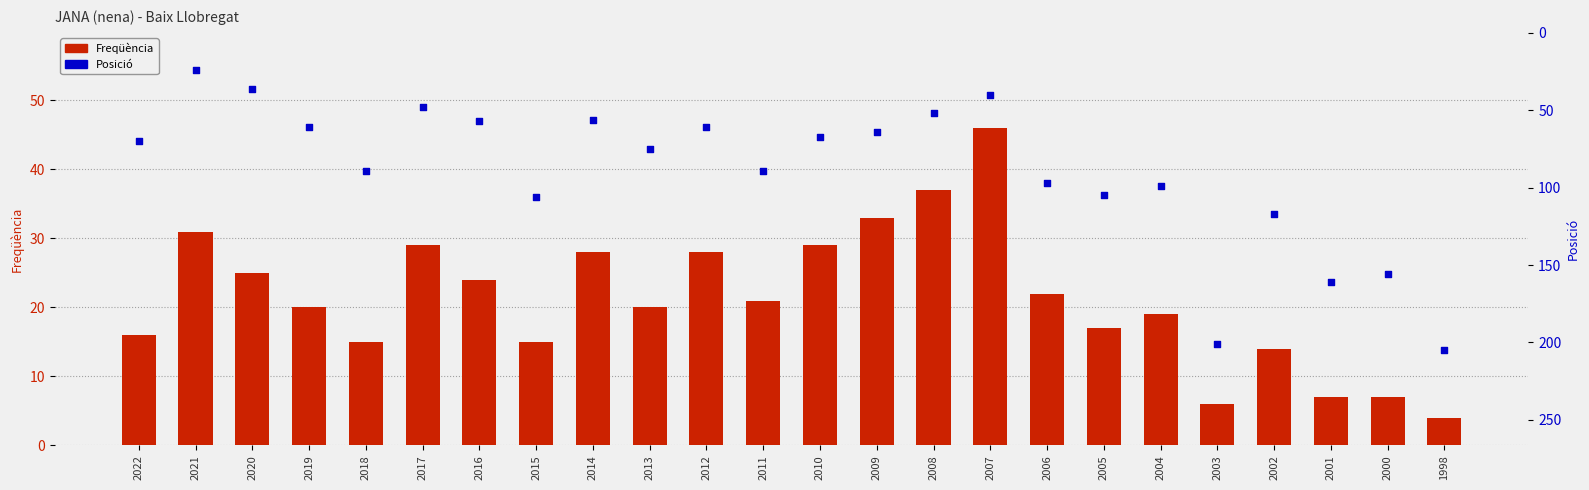

Which series has the widest spread of Y values?

Posició